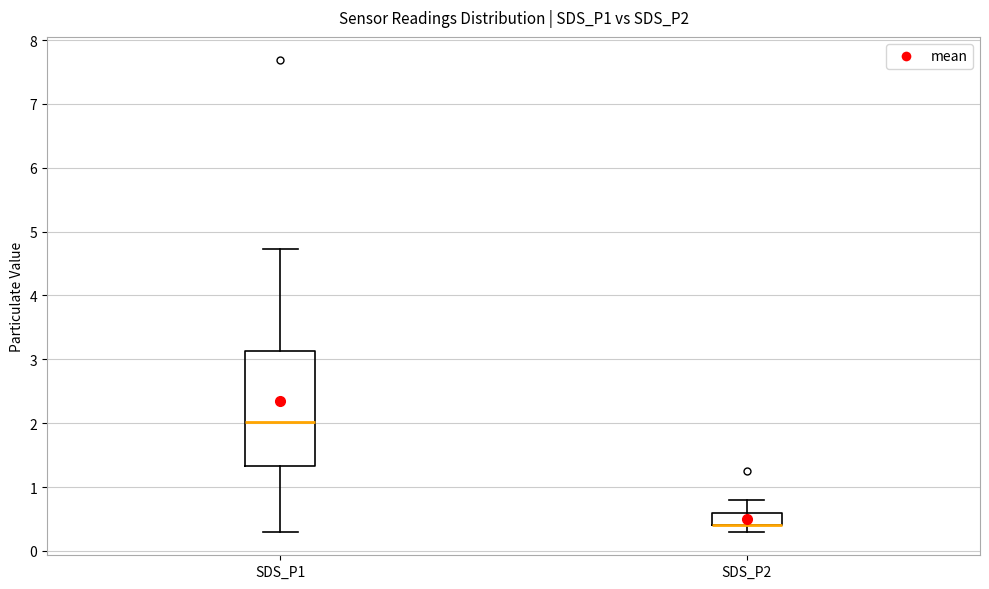

Where does the upper whisker of the box for SDS_P2 end on the y-axis? The values are not printed on the chart, so give them approximately, as read against the axis.

0.8